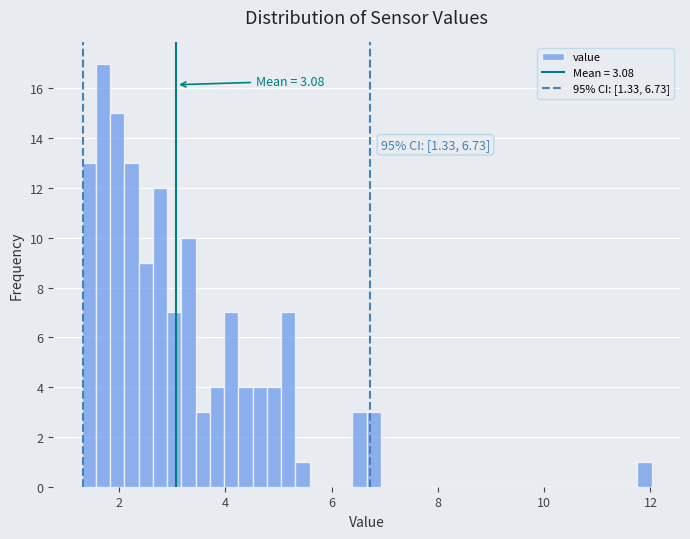

Read against the x-axis, roughly where is the centre of the tallest bar?

1.8